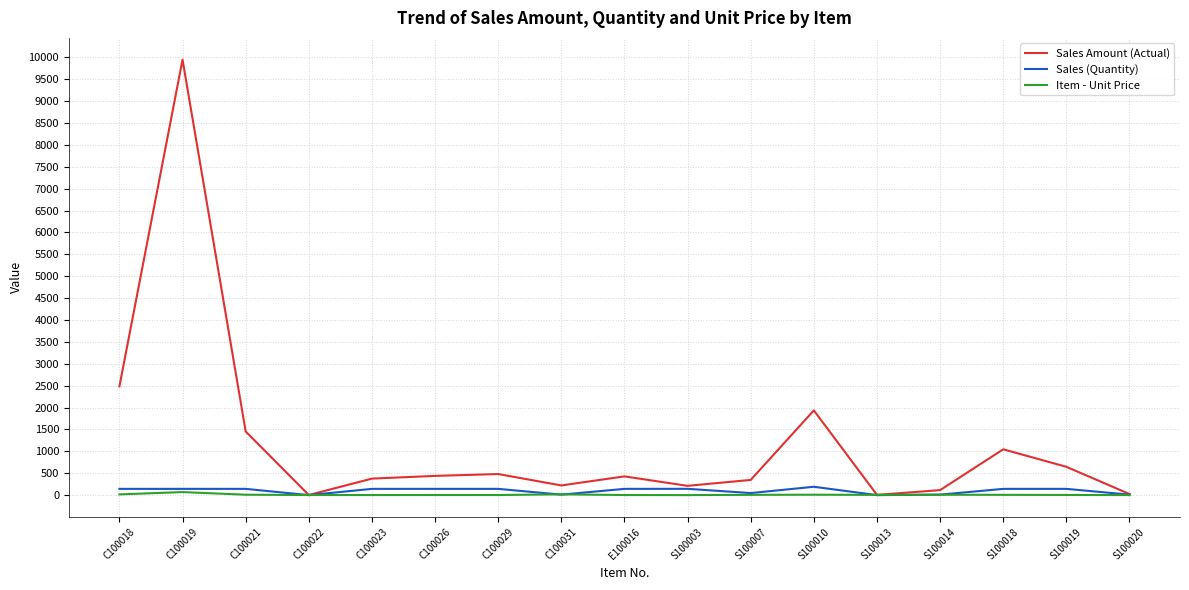

What is the highest value of the Sales (Quantity) series?

192.0